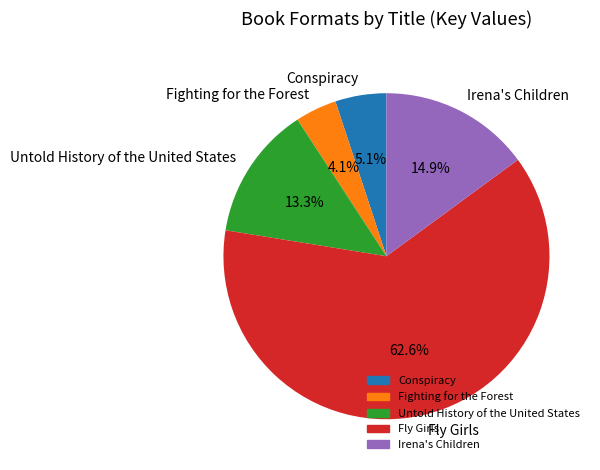

What is the total percentage of Fly Girls and Untold History of the United States?

75.9%